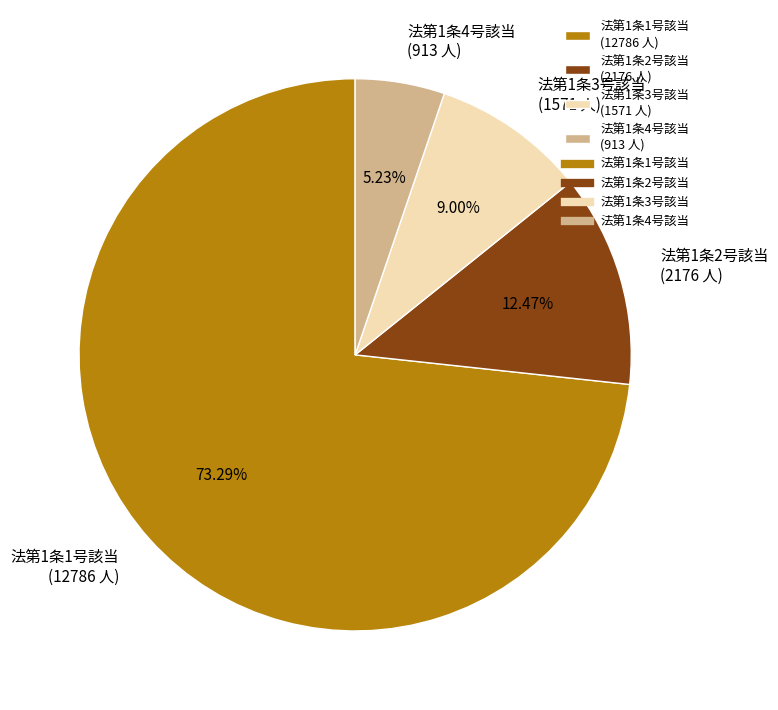

Count the number of slices in the pie.

4